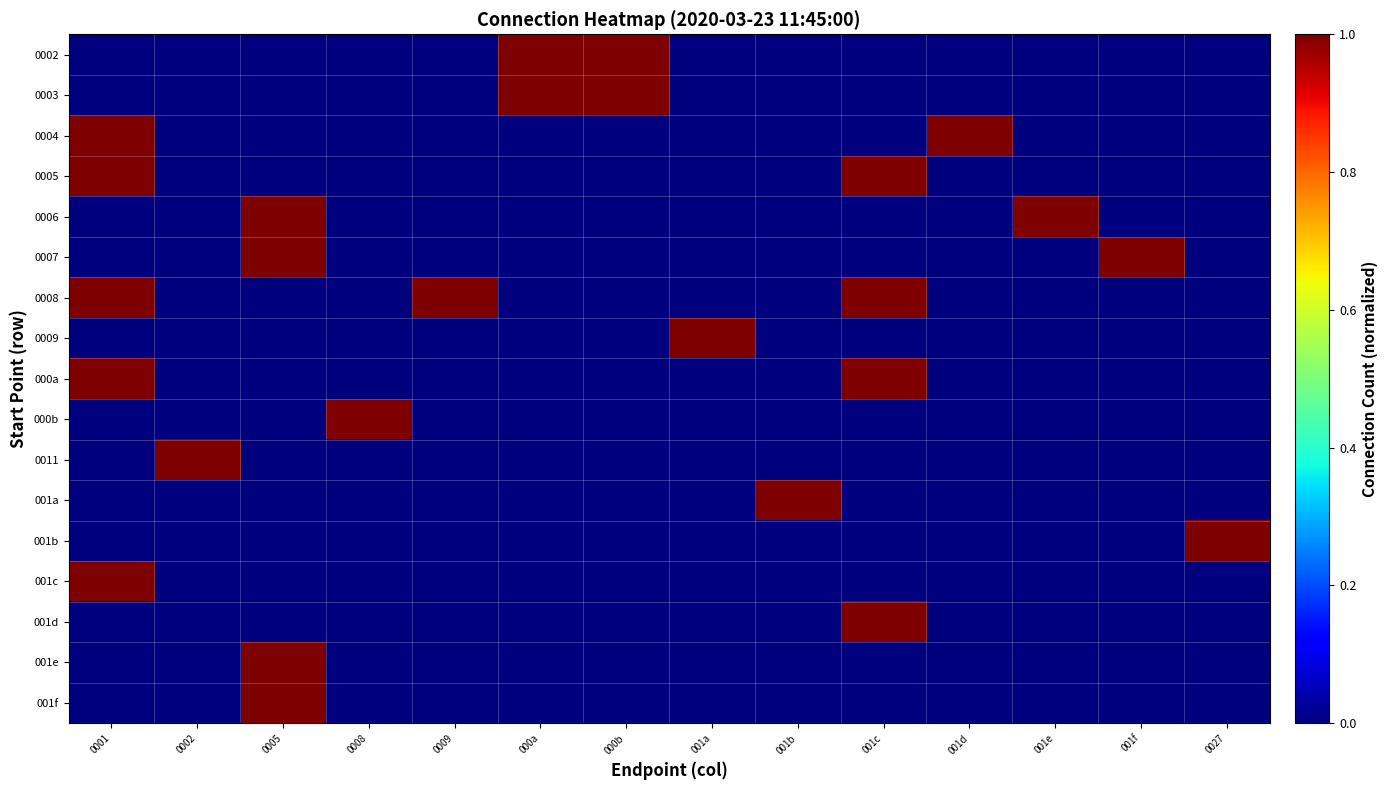

At which category does the chart reach its peak across all series?

000a